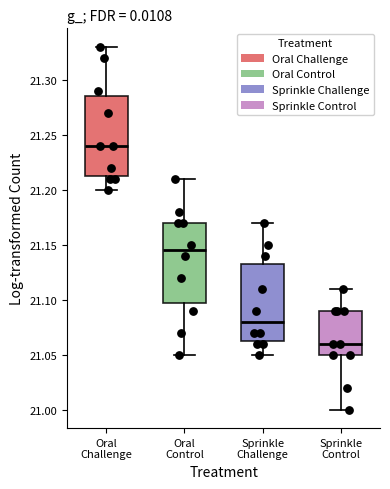

Reading left to right, read every box against the y-axis: the position of its median line, the range the box covers, and the ends of its whiskers. The values are not printed on the chart, so give them approximately, as read against the axis.

Oral Challenge: median 21.240, box 21.215 to 21.285, whiskers 21.200 to 21.330
Oral Control: median 21.145, box 21.100 to 21.170, whiskers 21.050 to 21.210
Sprinkle Challenge: median 21.080, box 21.065 to 21.135, whiskers 21.050 to 21.170
Sprinkle Control: median 21.060, box 21.050 to 21.090, whiskers 21.000 to 21.110